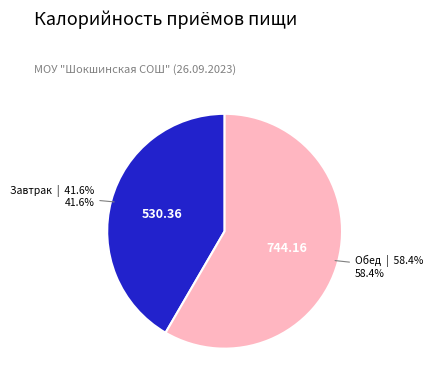

Is there a majority slice in this chart?

Yes